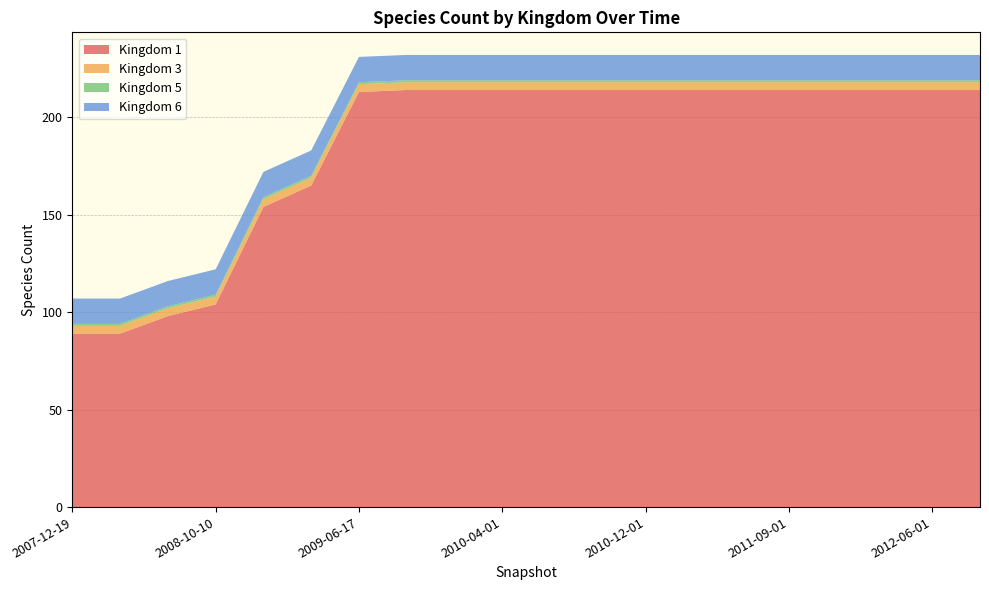

Reading left to right, what are all the values shown in this chart?

1: 89	89	98	104	154	165	213	214	214	214	214	214	214	214	214	214	214	214	214	214
3: 4	4	4	4	4	4	4	4	4	4	4	4	4	4	4	4	4	4	4	4
5: 1	1	1	1	1	1	1	1	1	1	1	1	1	1	1	1	1	1	1	1
6: 13	13	13	13	13	13	13	13	13	13	13	13	13	13	13	13	13	13	13	13